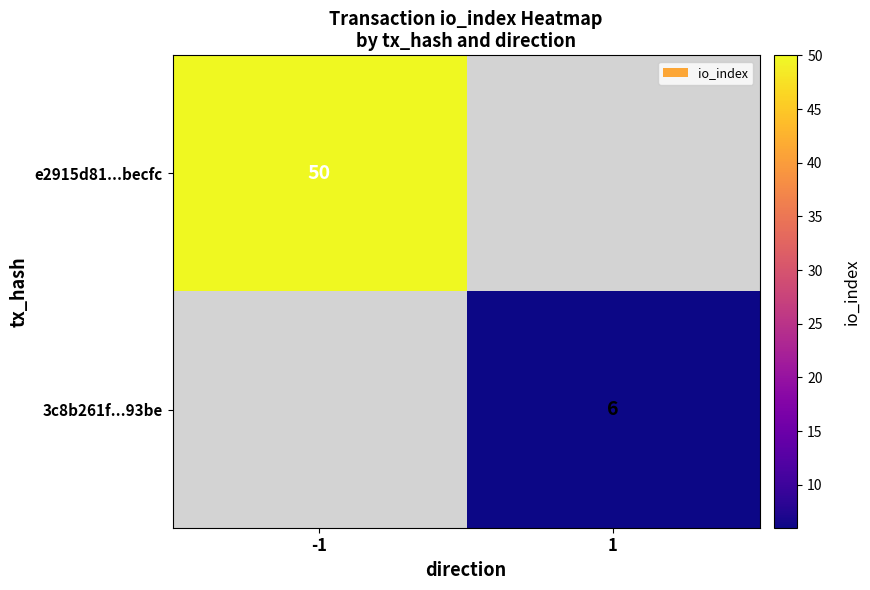

List the series in order of their peak value, highest first.

e2915d81...becfc, 3c8b261f...93be